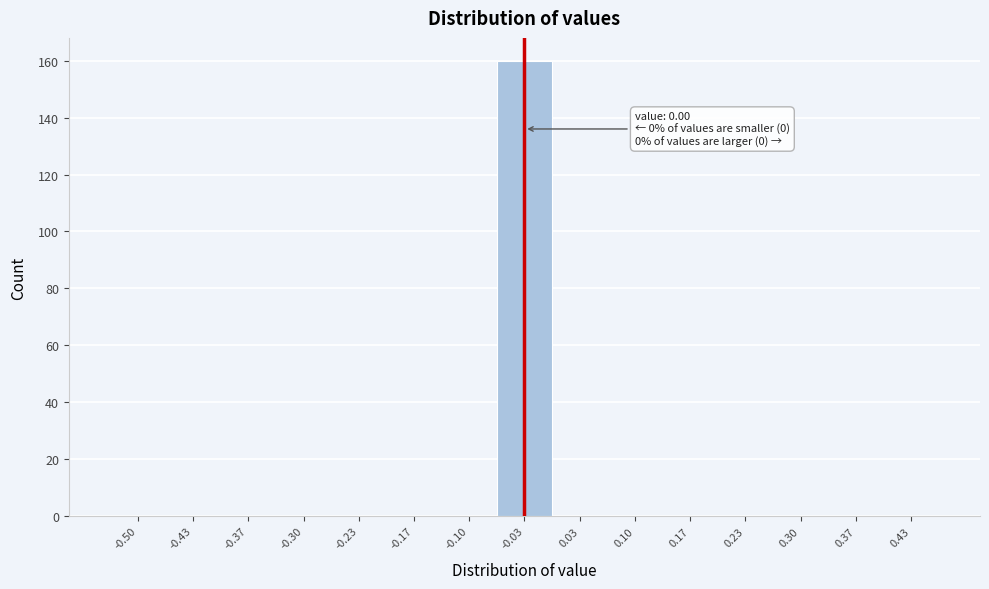

Reading right to left, transcribe all the data shown in this chart.

0.43=0	0.37=0	0.30=0	0.23=0	0.17=0	0.10=0	0.03=0	-0.03=160	-0.10=0	-0.17=0	-0.23=0	-0.30=0	-0.37=0	-0.43=0	-0.50=0